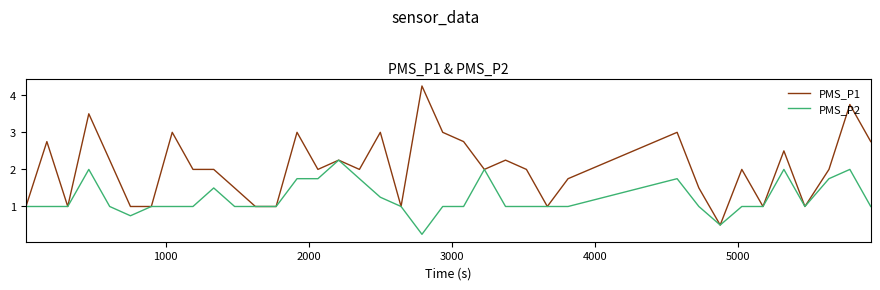

What is the difference between the maximum and minimum values in the PMS_P2 series?

2.0